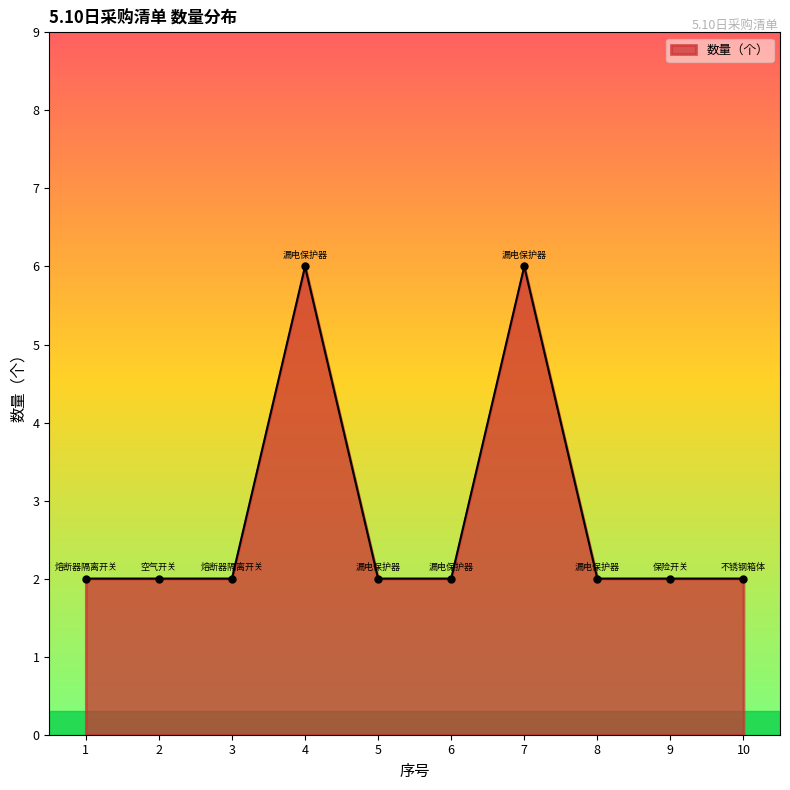

What is the greatest value displayed?

6